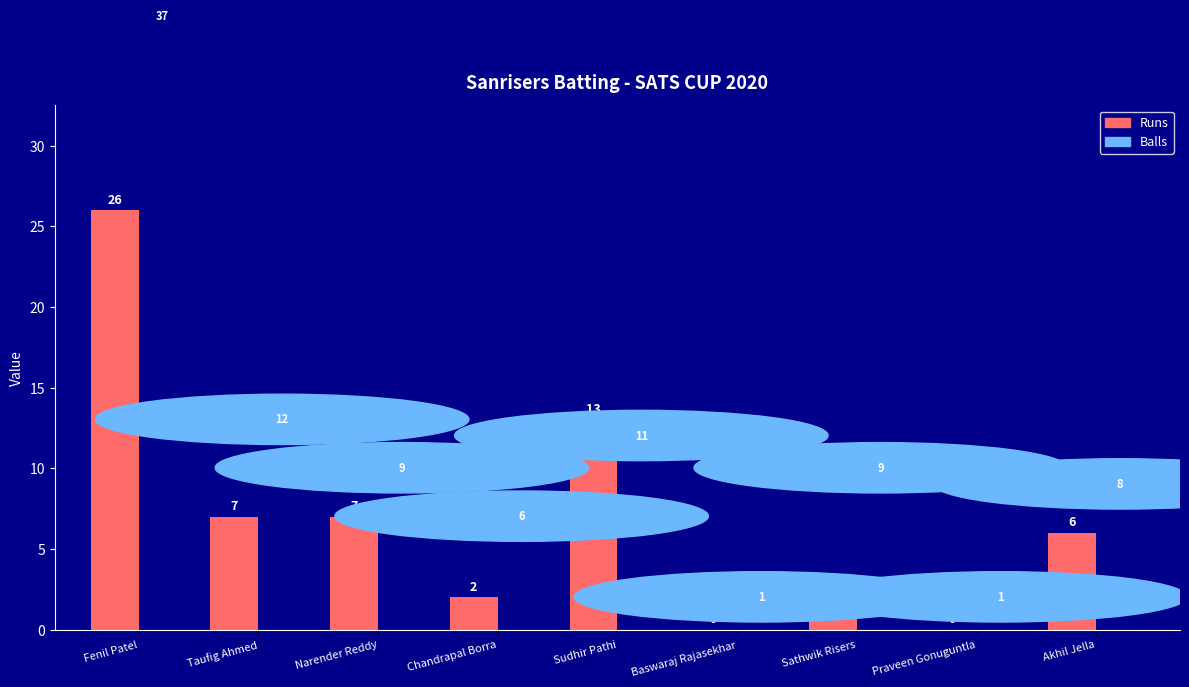

At which label is the value closest to 13?

Sudhir Pathi